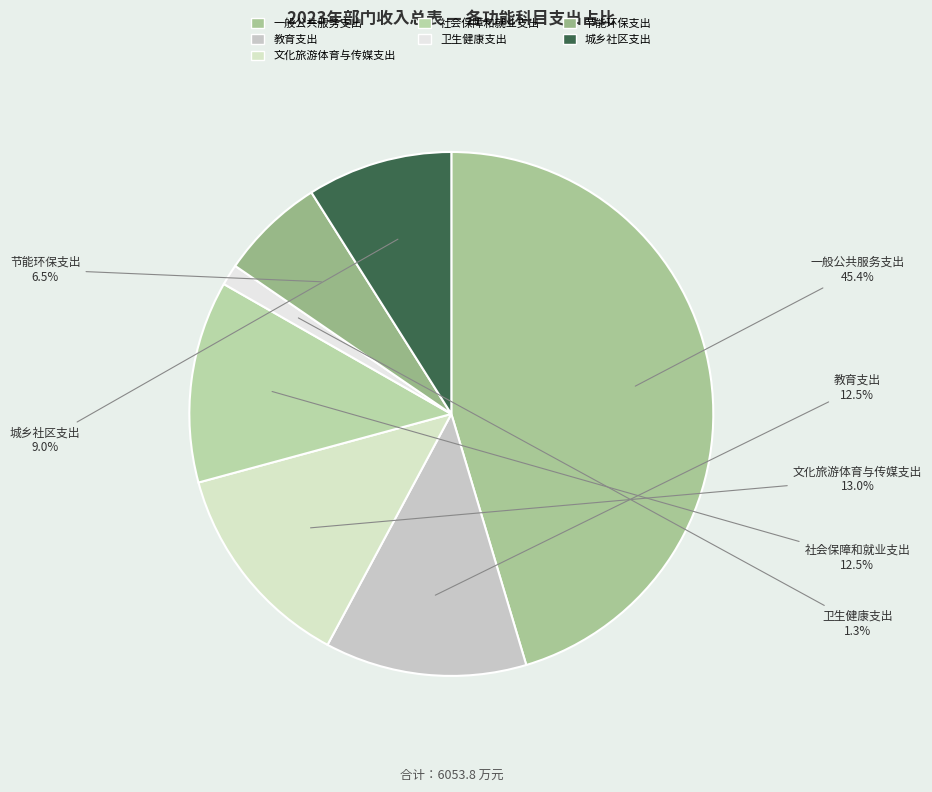

Is there any slice that represents more than half of the pie?

No